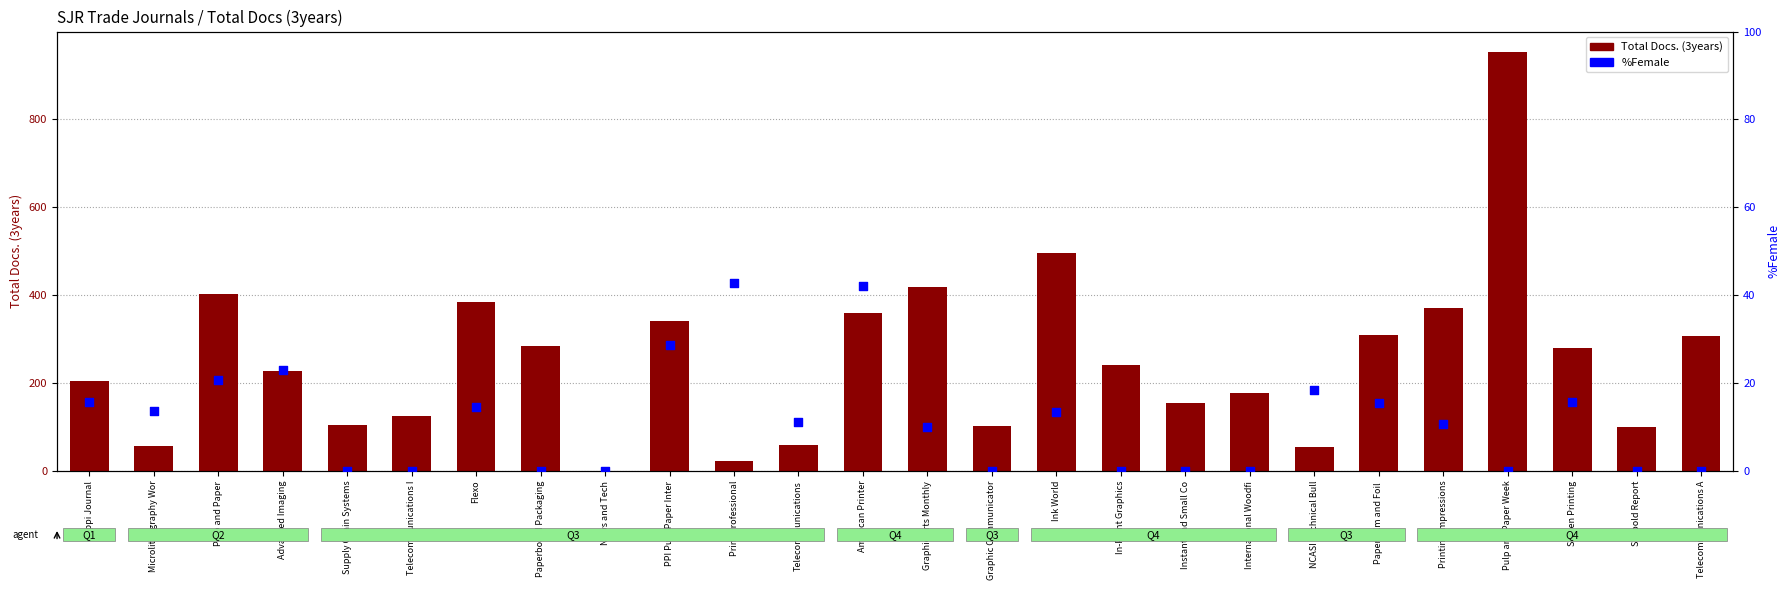

Which series reaches the maximum Y coordinate?

Total Docs. (3years)